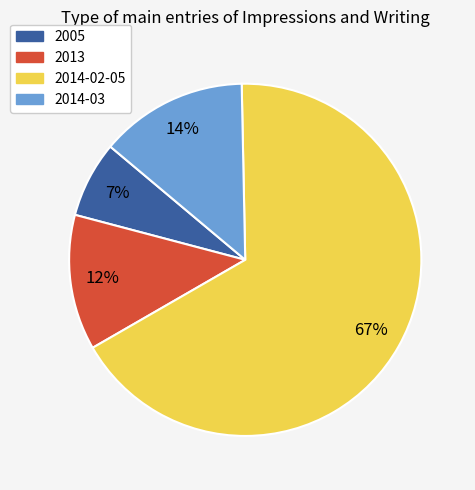

To the nearest percent, what is the average slice percentage?

25%